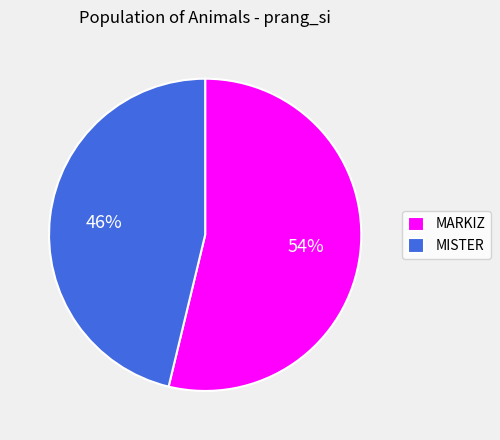

Which slice is the smallest?

MISTER